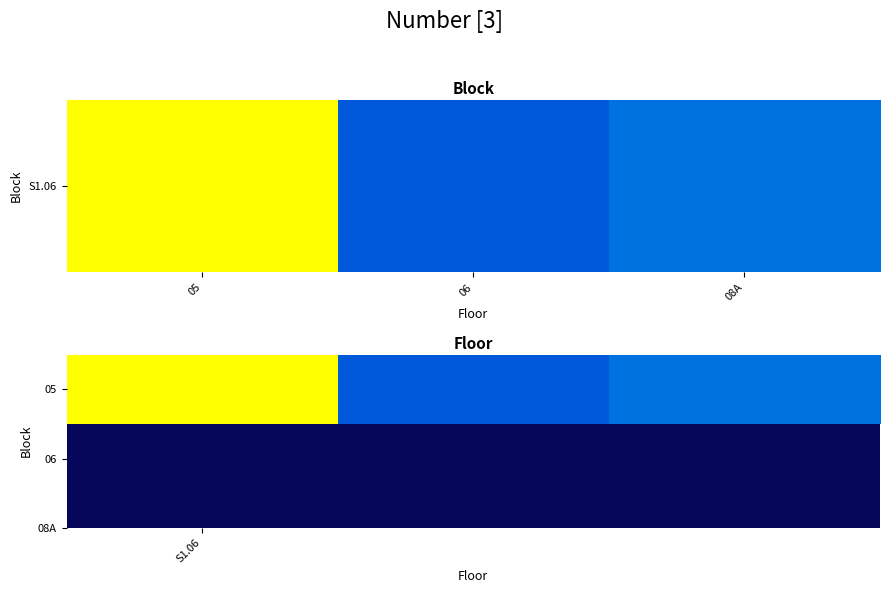

Which category has the lowest value across all series?

06